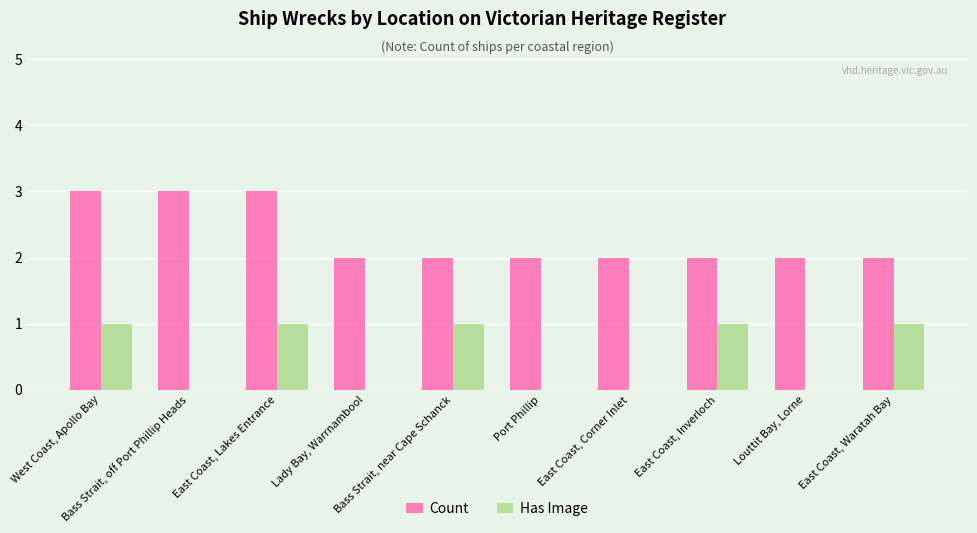

What is the sum of the Has Image values at Lady Bay, Warrnambool and East Coast, Inverloch?

1